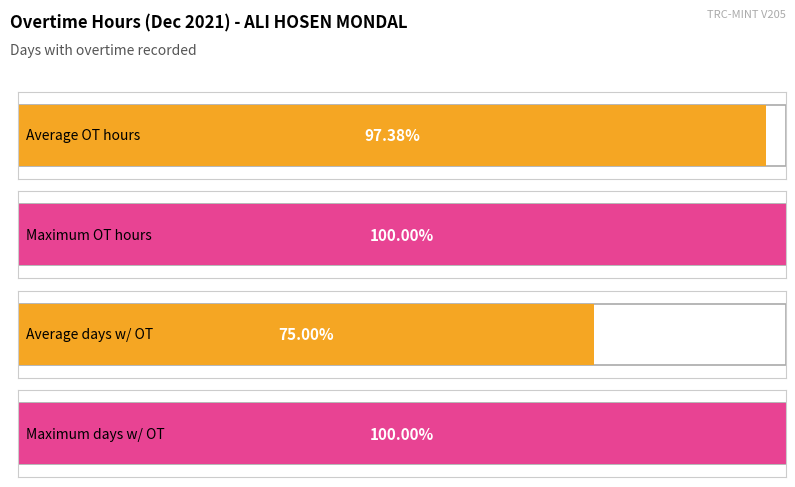

How many groups of bars are there?

4